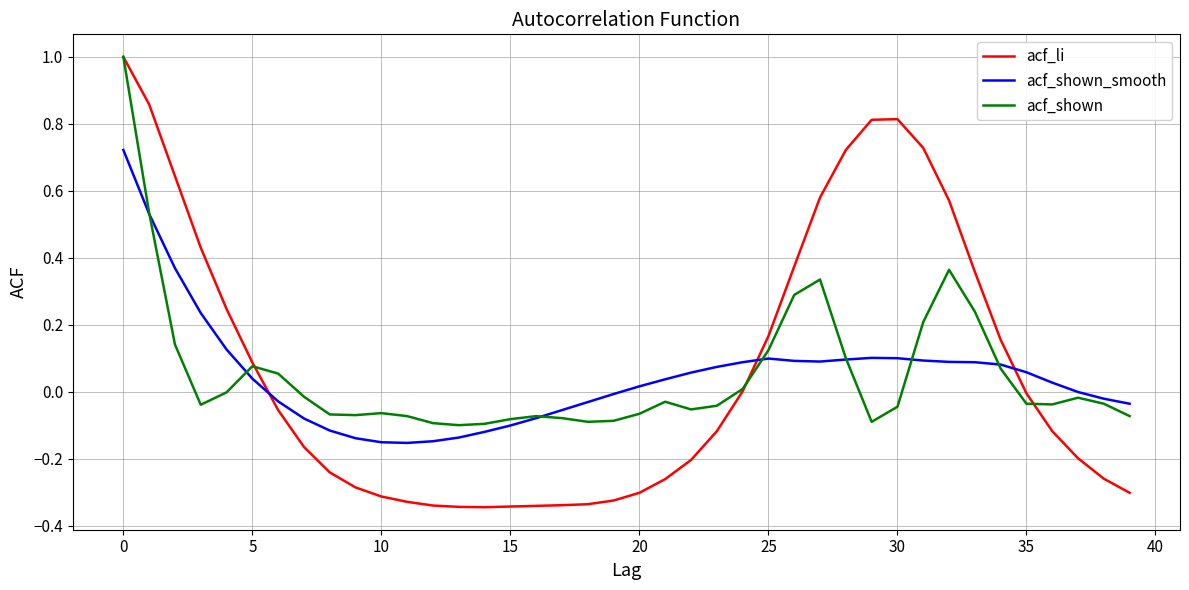

What is the greatest value displayed?

1.0